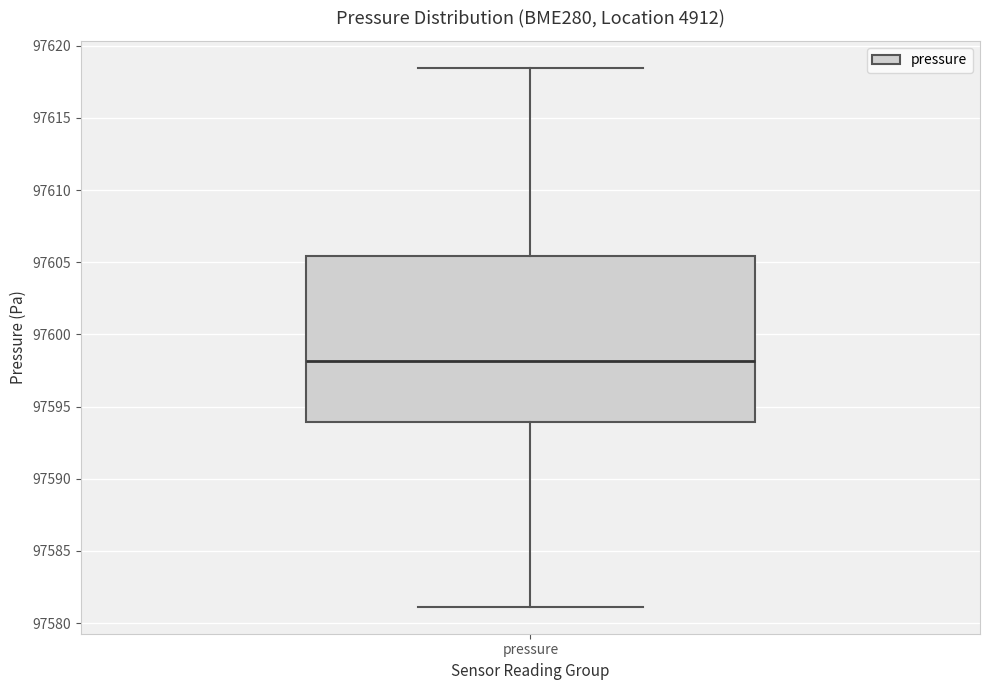

Transcribe this box plot: give where the median line is, the range the box spans, and where the two whiskers end, as read against the y-axis. The values are not printed on the chart, so give them approximately, as read against the axis.

median 97598.0, box 97594.0 to 97605.5, whiskers 97581.0 to 97618.5